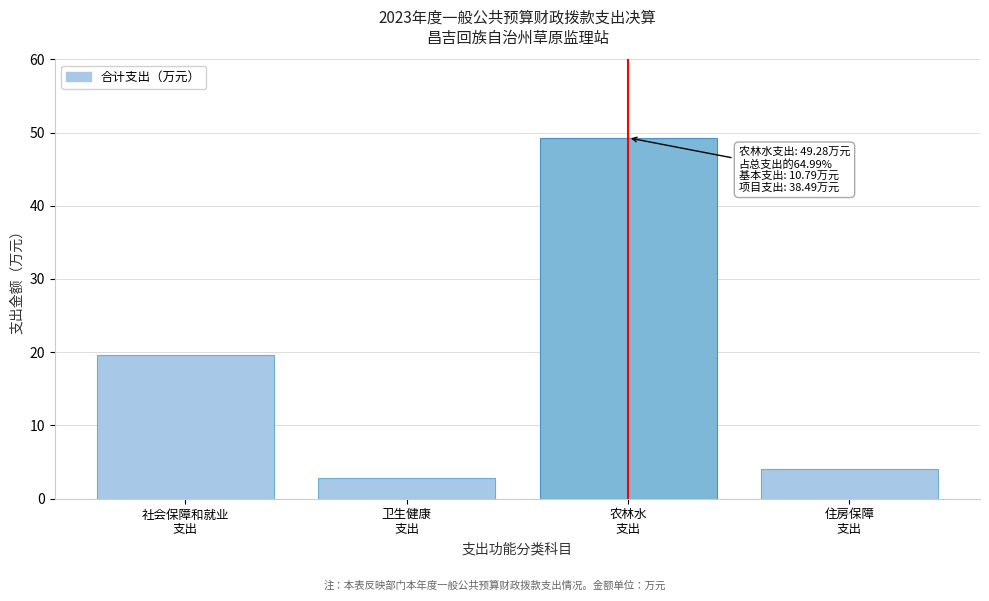

Reading left to right, transcribe all the data shown in this chart.

19.6	2.8	49.3	4.1